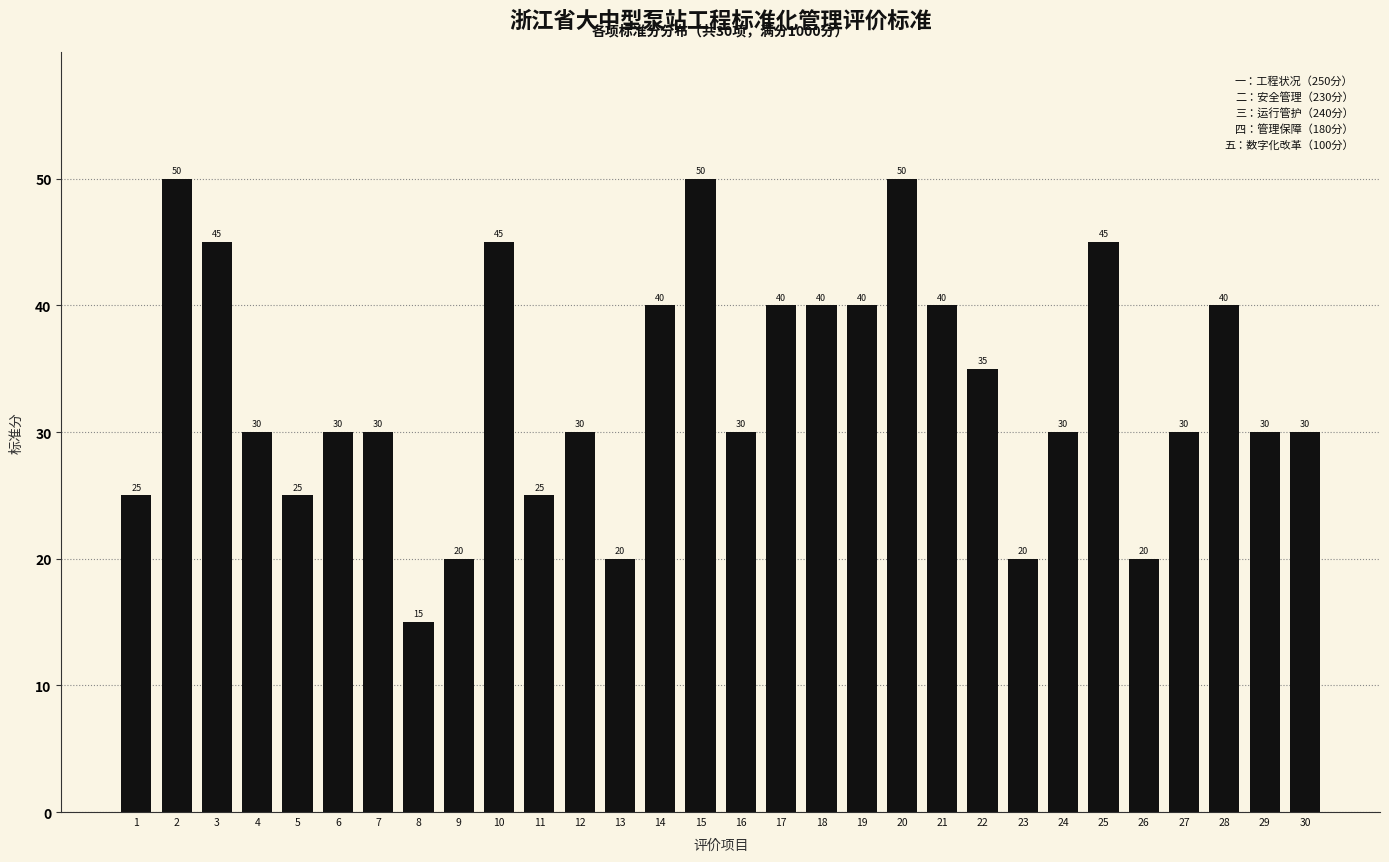

Reading left to right, extract all data points from this chart.

25	50	45	30	25	30	30	15	20	45	25	30	20	40	50	30	40	40	40	50	40	35	20	30	45	20	30	40	30	30